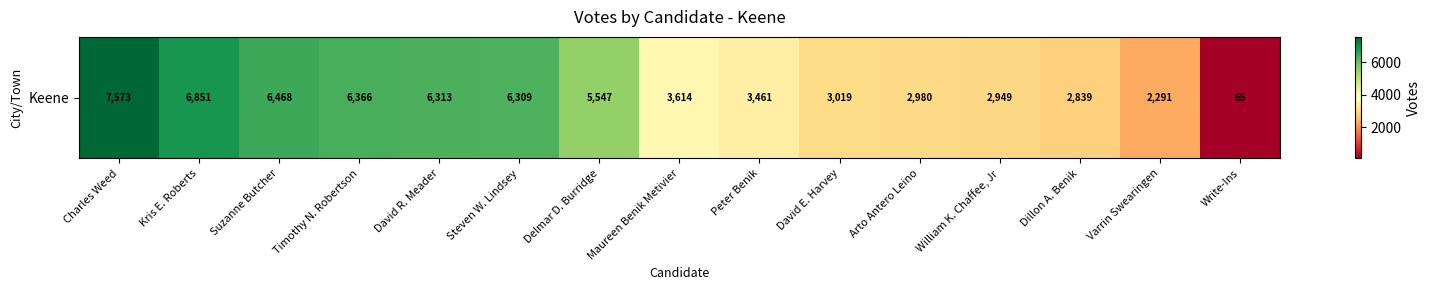

What is the sum of all values?

66645